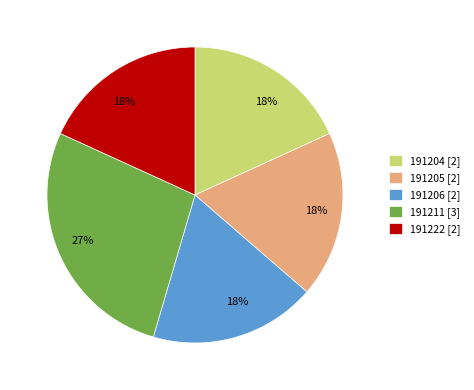

Is there any slice that represents more than half of the pie?

No